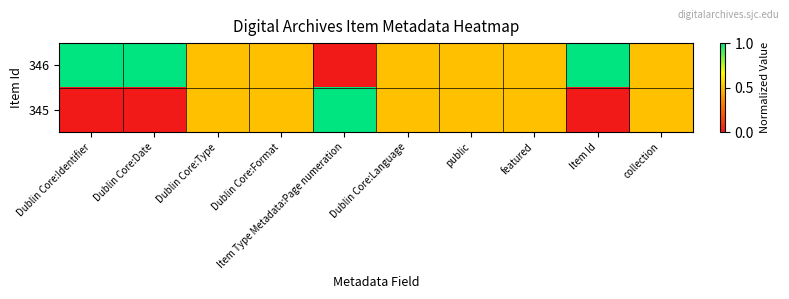

What is the maximum value shown in the chart?

1.0